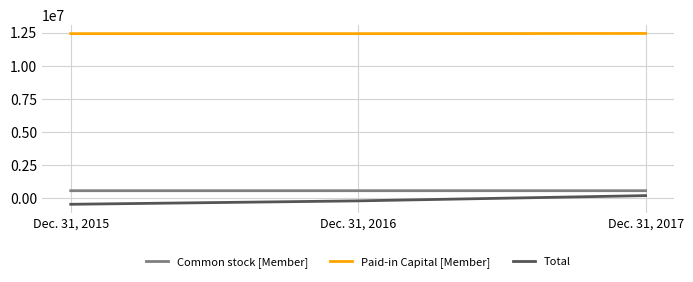

What is the highest value of the Paid-in Capital [Member] series?

12440000